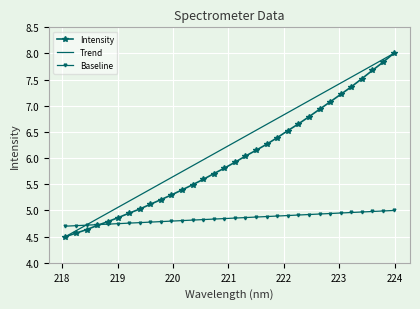

What are all the series names shown in the legend?

Intensity, Trend, Baseline